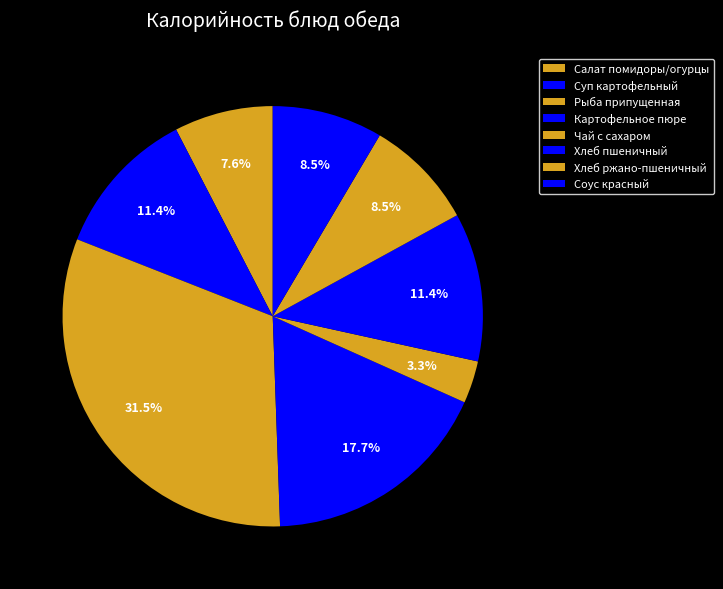

What percentage is the Чай с сахаром slice, to the nearest percent?

3%